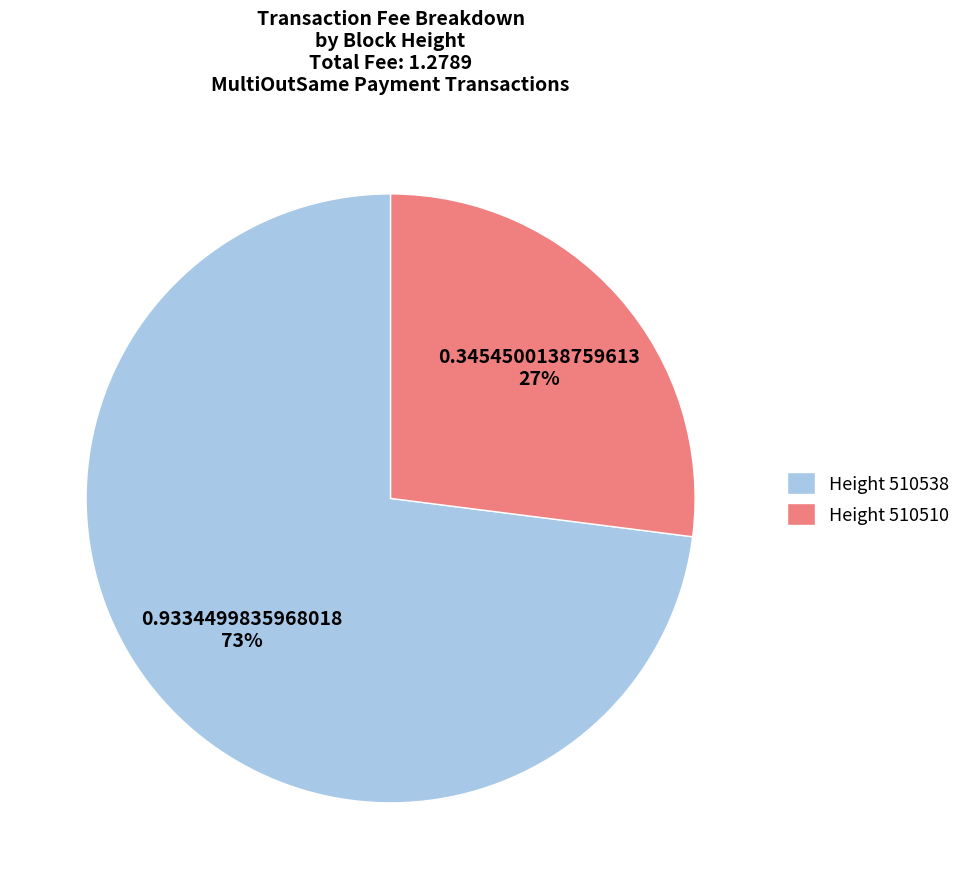

Combined, do Height 510538 and Height 510510 account for over 50%?

Yes